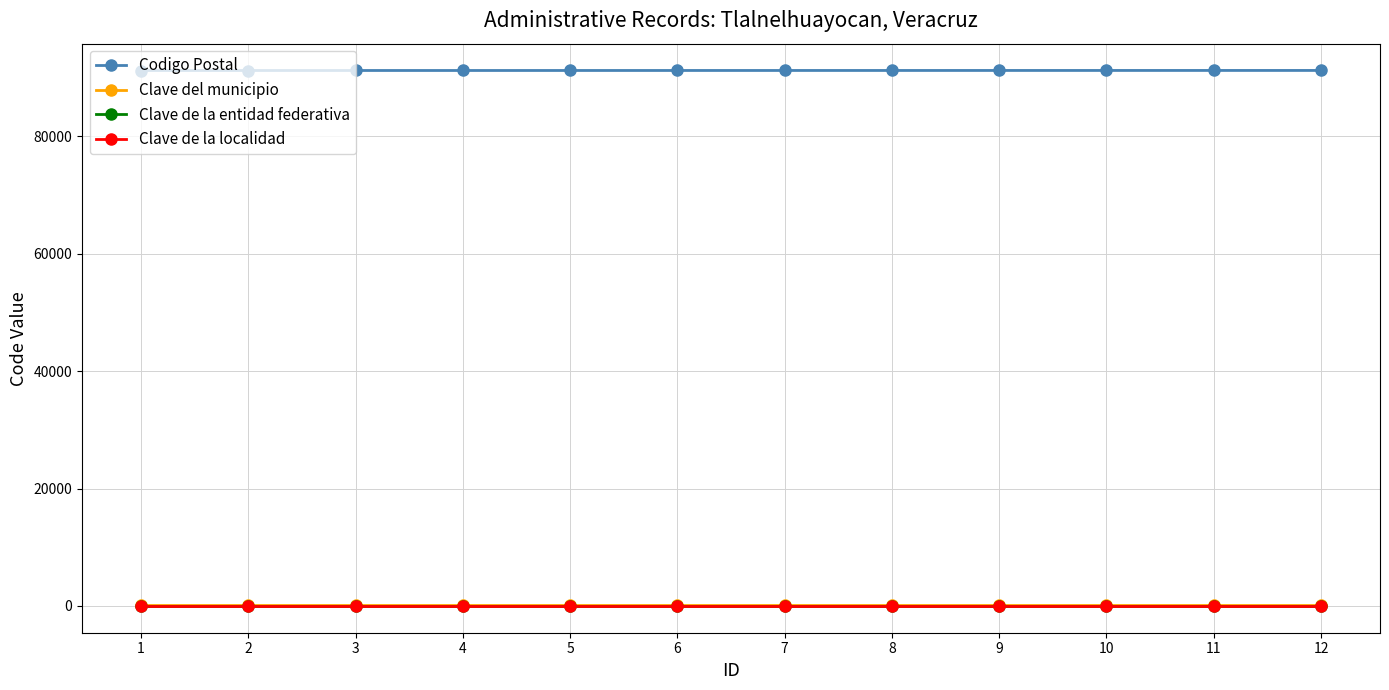

What is the approximate value of Clave del municipio at 11?

182